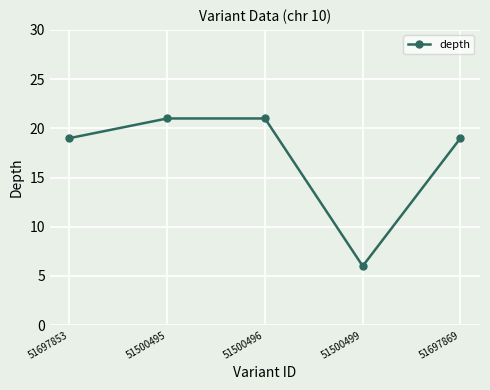

What position from the right is 51697853?

5